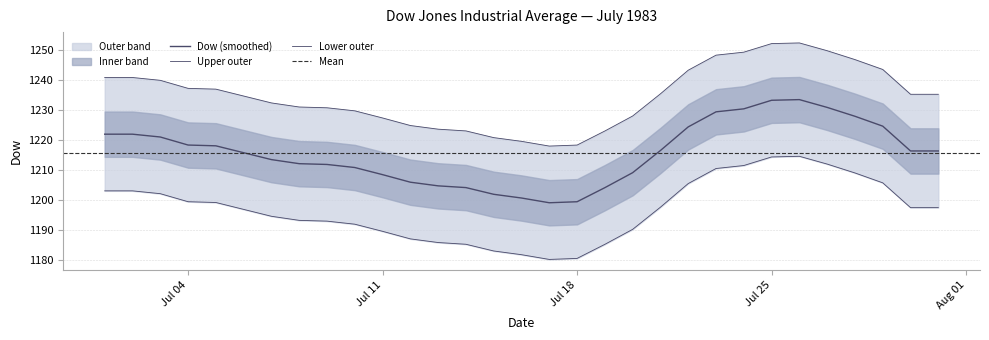

At which category does the chart reach its peak across all series?

1983-07-27